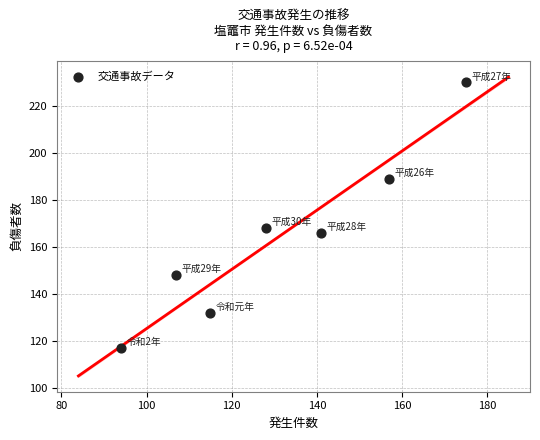

What is the range of Y values (max minus min)?

113